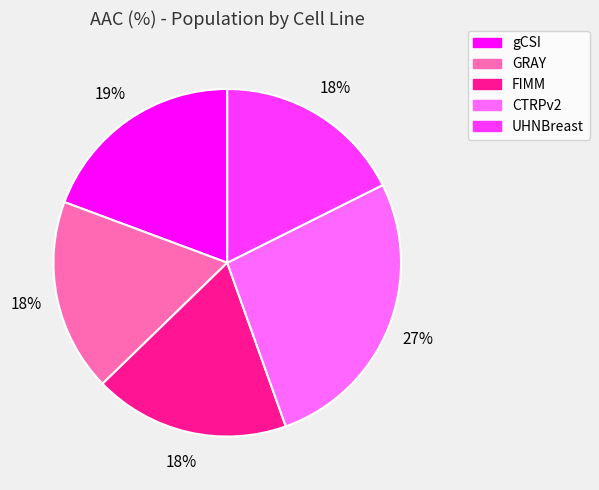

Is the sum of GRAY and gCSI greater than half?

No